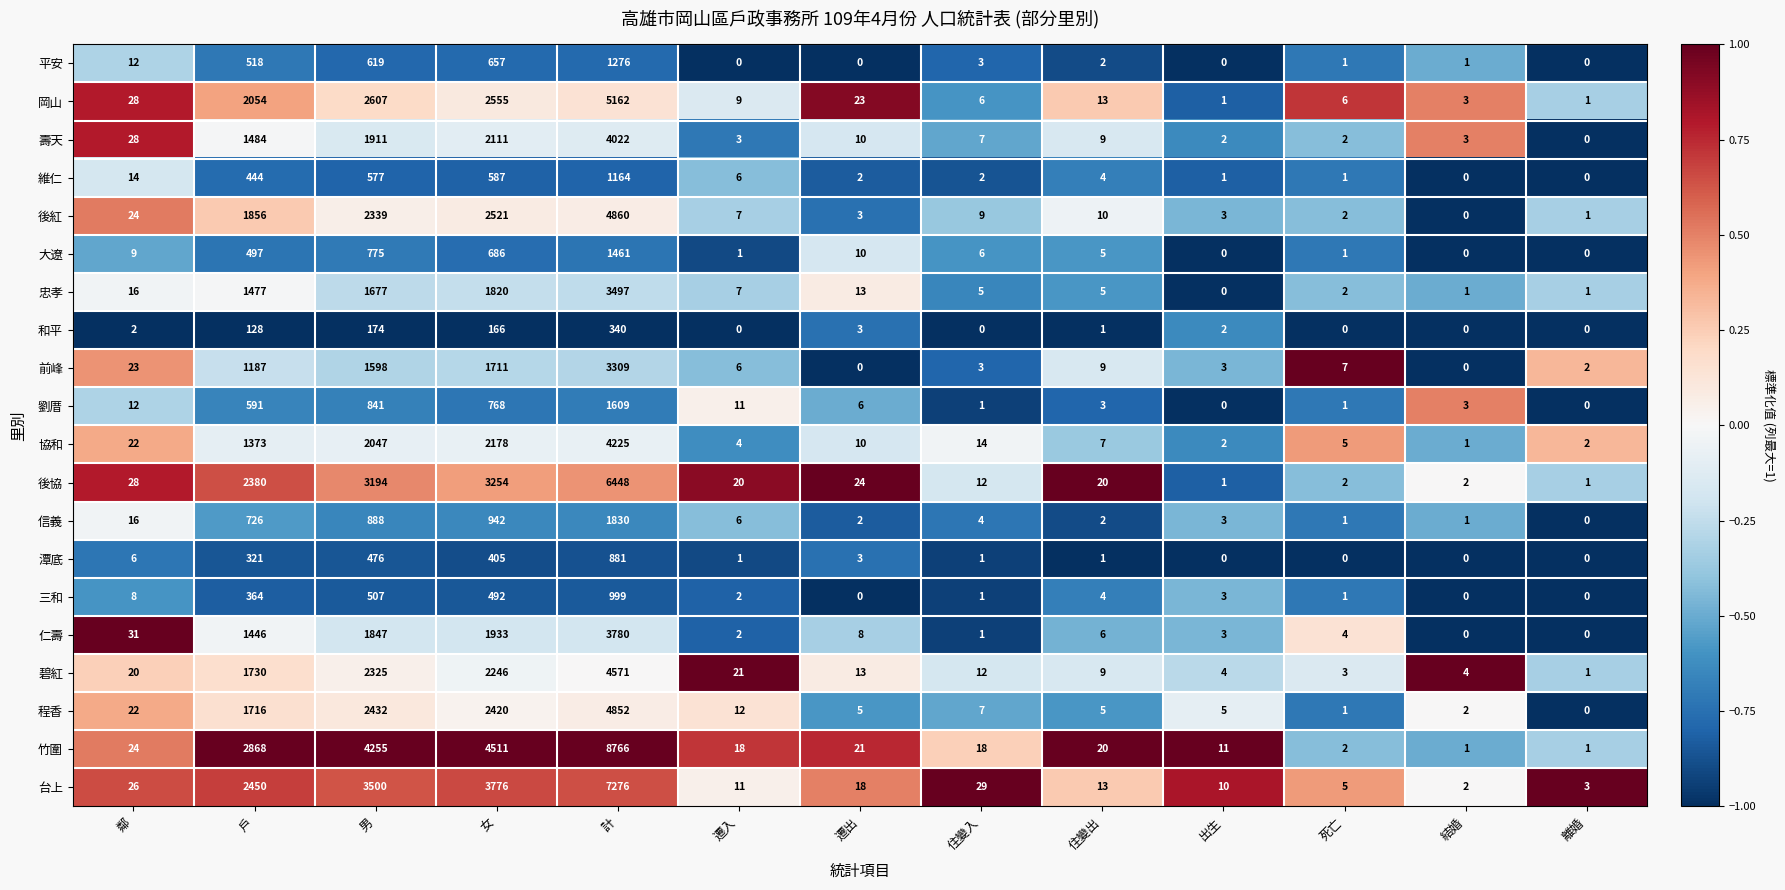

Count the number of data series in this chart.

20